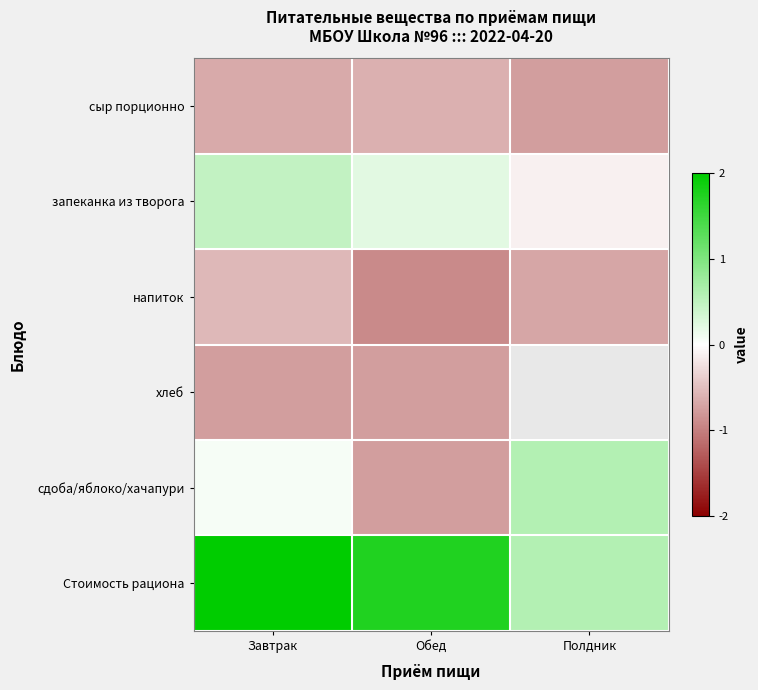

Rank the series at Обед from highest to lowest value.

Стоимость рациона, запеканка из творога, сыр порционно, сдоба/яблоко/хачапури, хлеб, напиток